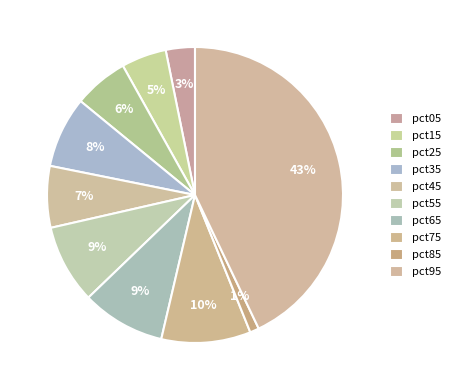

Is there a majority slice in this chart?

No